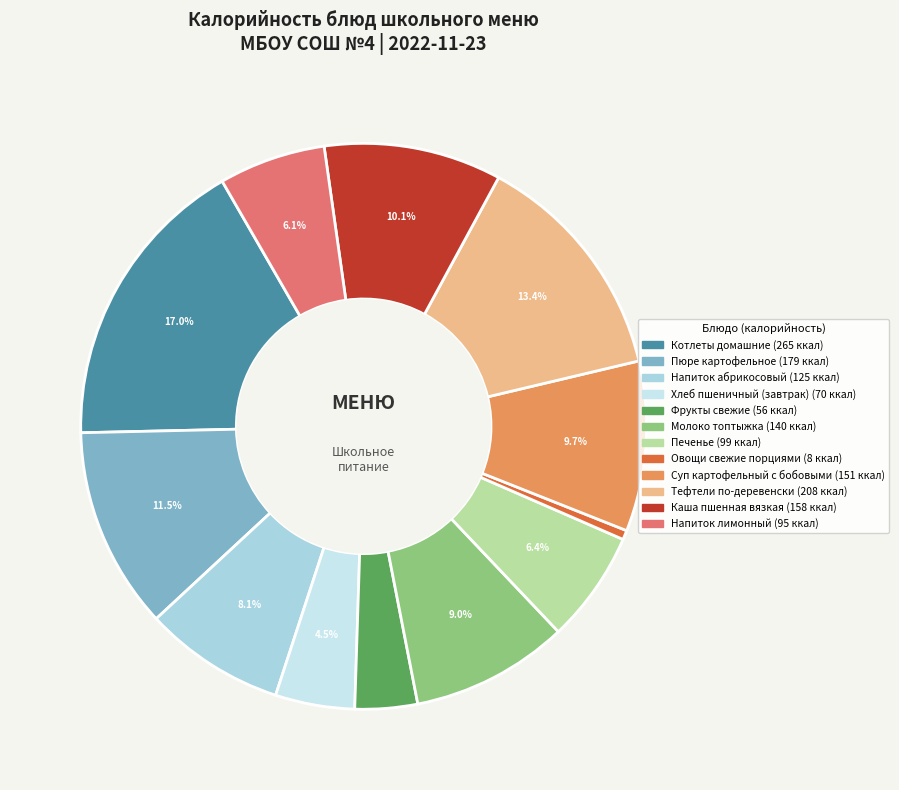

Do Котлеты домашние and Овощи свежие порциями together represent more than half of the pie?

No